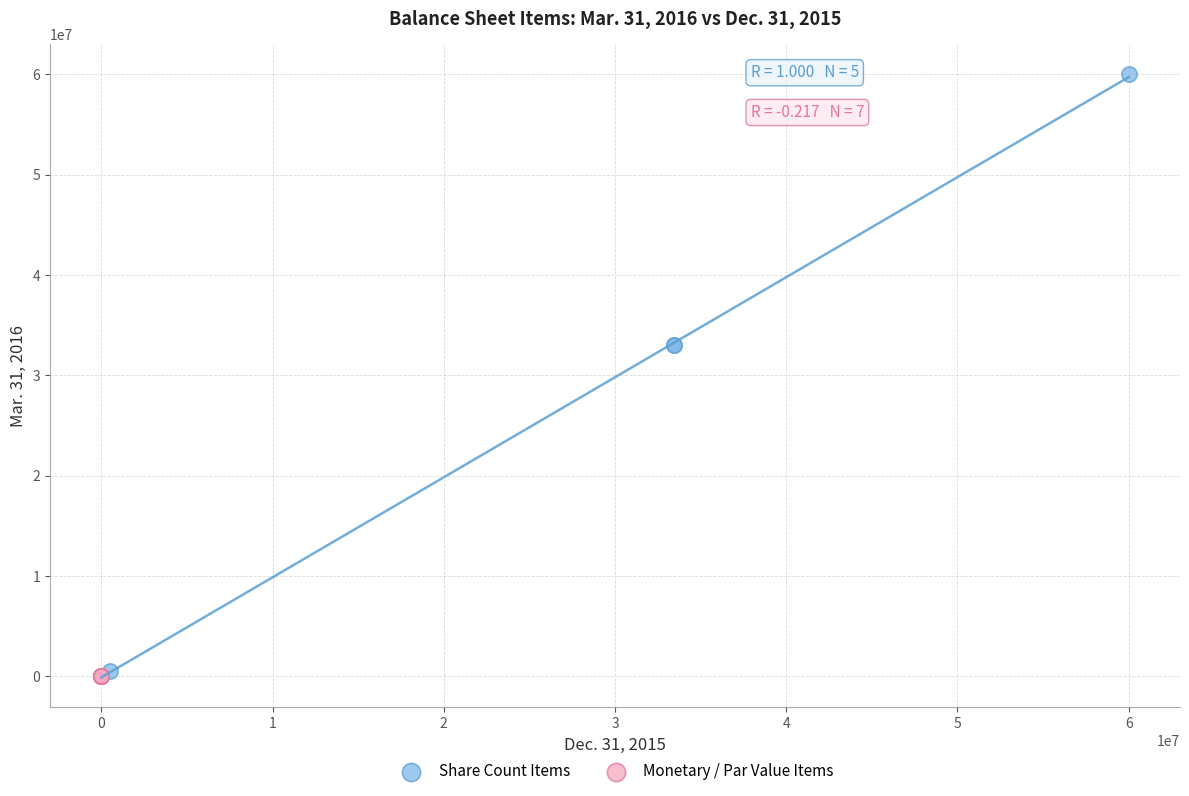

Which series has the widest spread of Y values?

Share Count Items